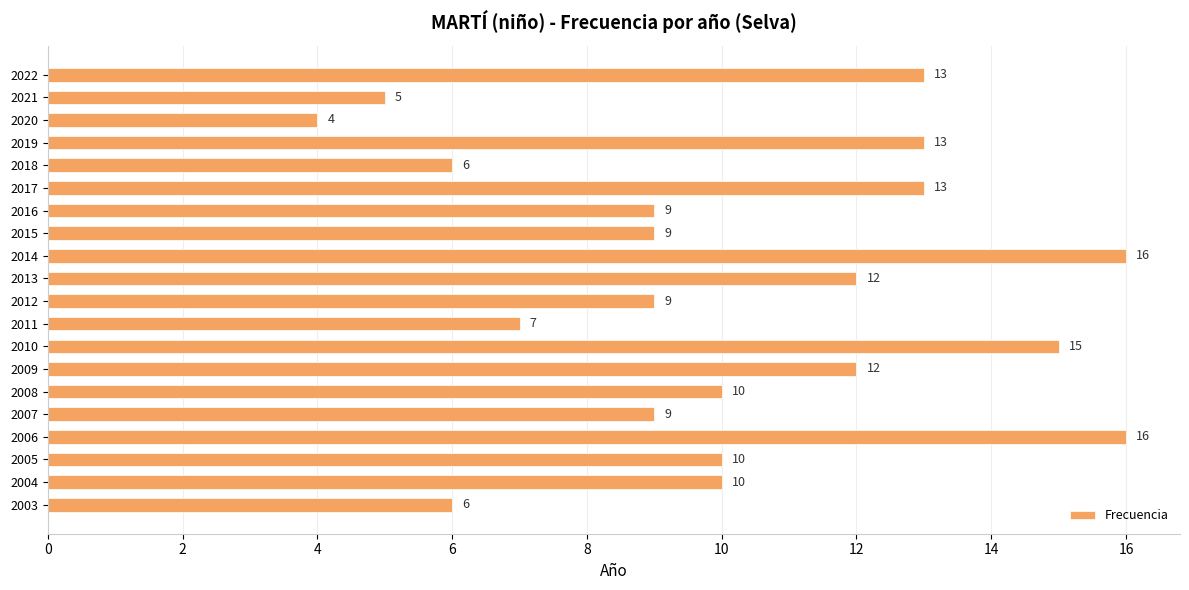

What is the change in value from 2018 to 2012?

+3